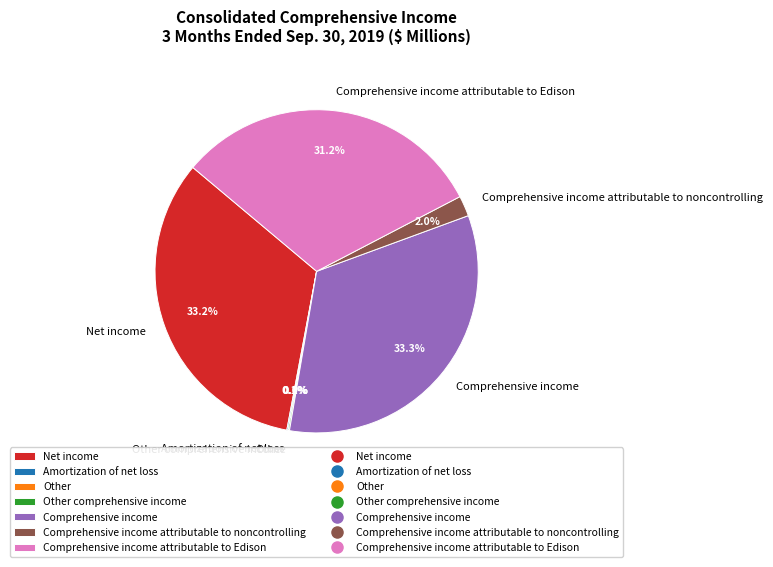

Which has a higher value, Net income or Comprehensive income attributable to noncontrolling?

Net income